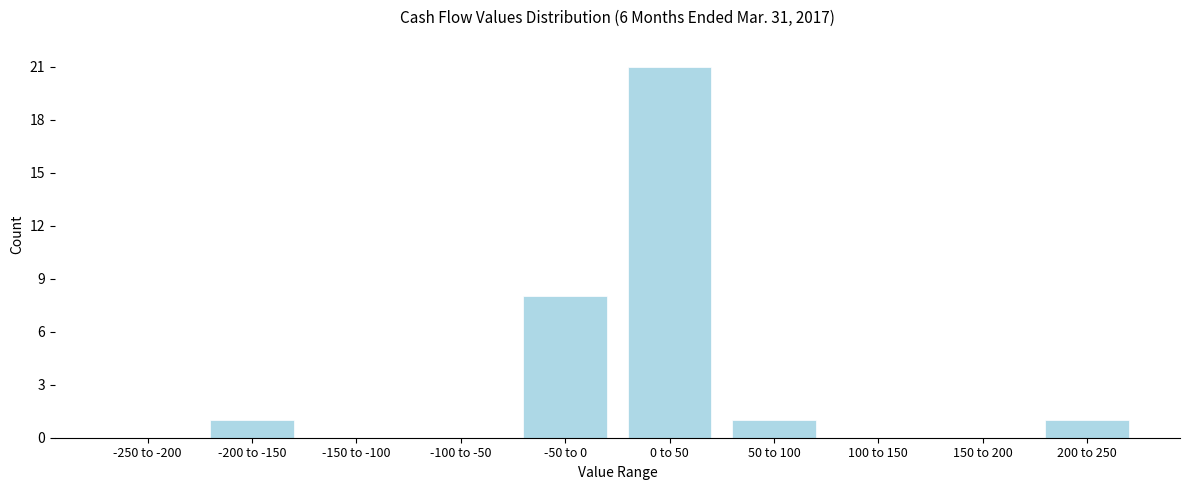

Reading right to left, transcribe all the data shown in this chart.

200 to 250=1	150 to 200=0	100 to 150=0	50 to 100=1	0 to 50=21	-50 to 0=8	-100 to -50=0	-150 to -100=0	-200 to -150=1	-250 to -200=0